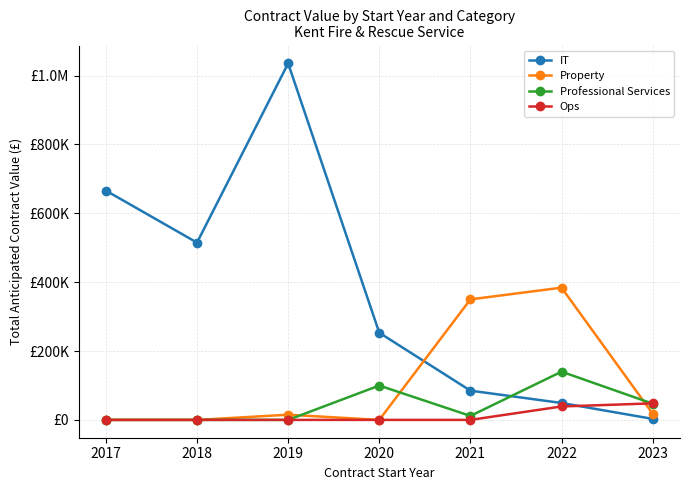

Which series ends up on top after the final intersection of Professional Services and Ops?

Ops